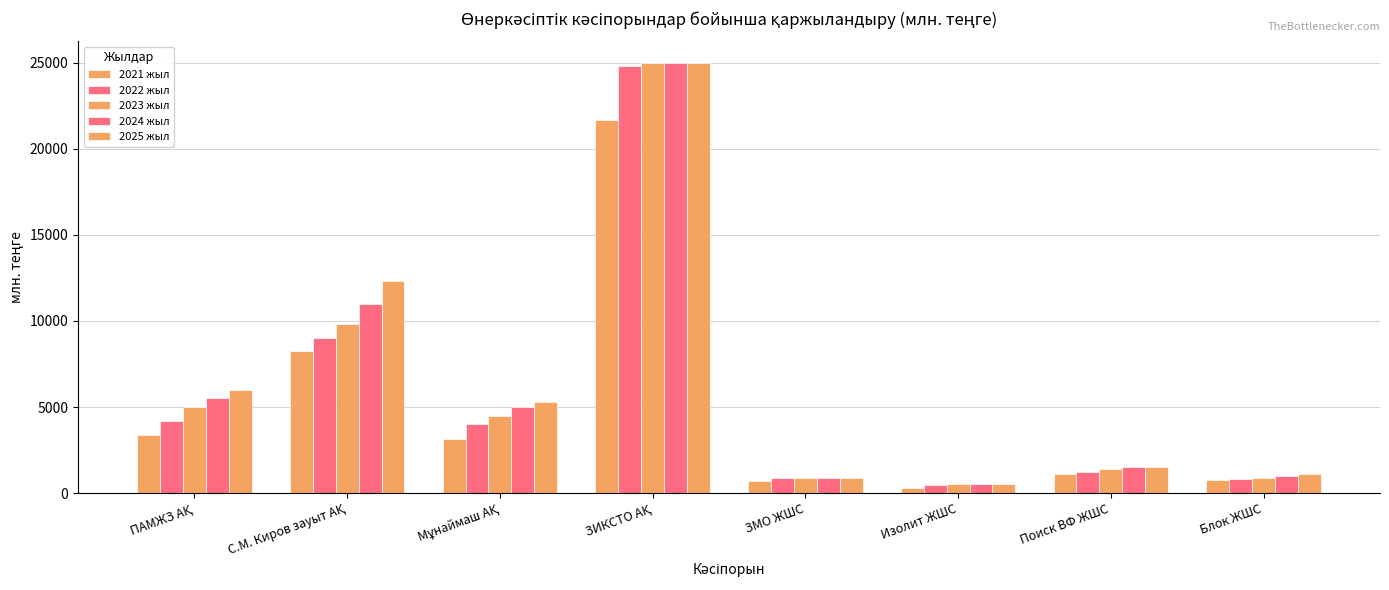

Reading left to right, extract all data points from this chart.

2021 жыл: 3400.0	8232.0	3144.8	21692.0	700.0	310.0	1085.0	750.0
2022 жыл: 4200.0	9000.0	4000.0	24808.0	900.0	450.0	1200.0	800.0
2023 жыл: 5000.0	9800.0	4500.0	25000.0	900.0	500.0	1400.0	900.0
2024 жыл: 5500.0	11000.0	5000.0	25000.0	900.0	500.0	1500.0	1000.0
2025 жыл: 6000.0	12300.0	5300.0	25000.0	900.0	500.0	1500.0	1100.0